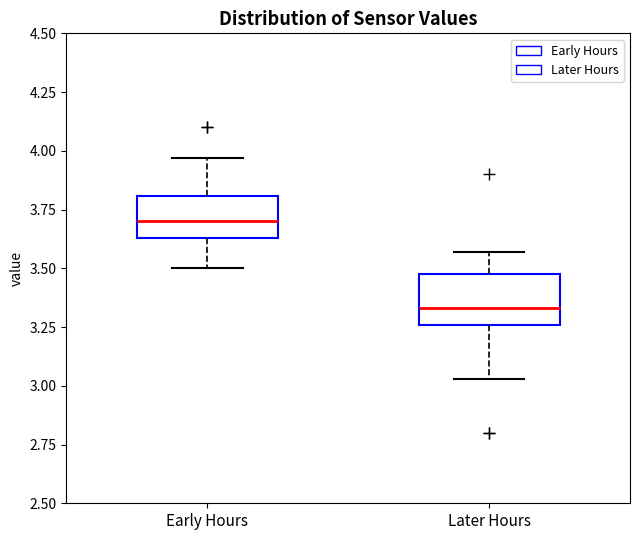

Which box has the lowest median line?

Later Hours